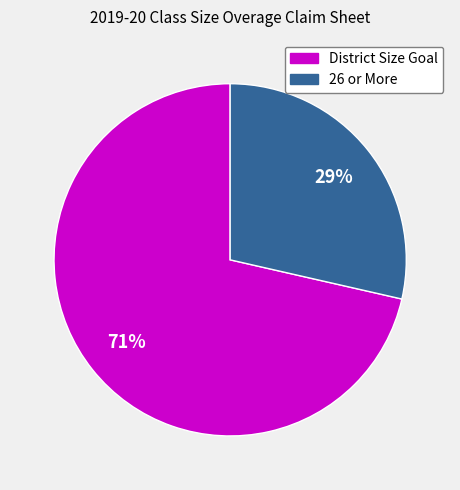

Is it true that District Size Goal is 85% of the pie?

False